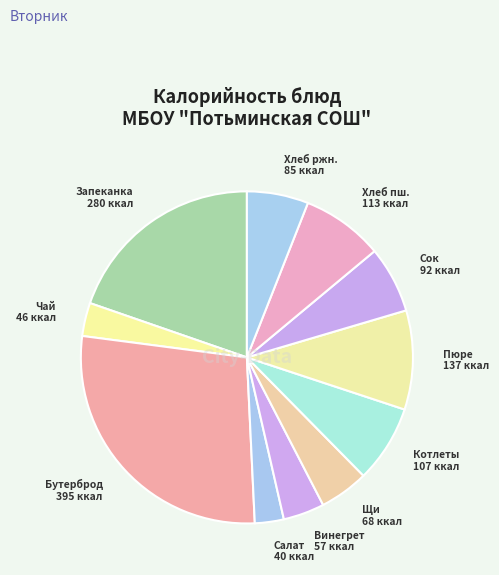

True or false: Запеканка accounts for 20% of the total.

True